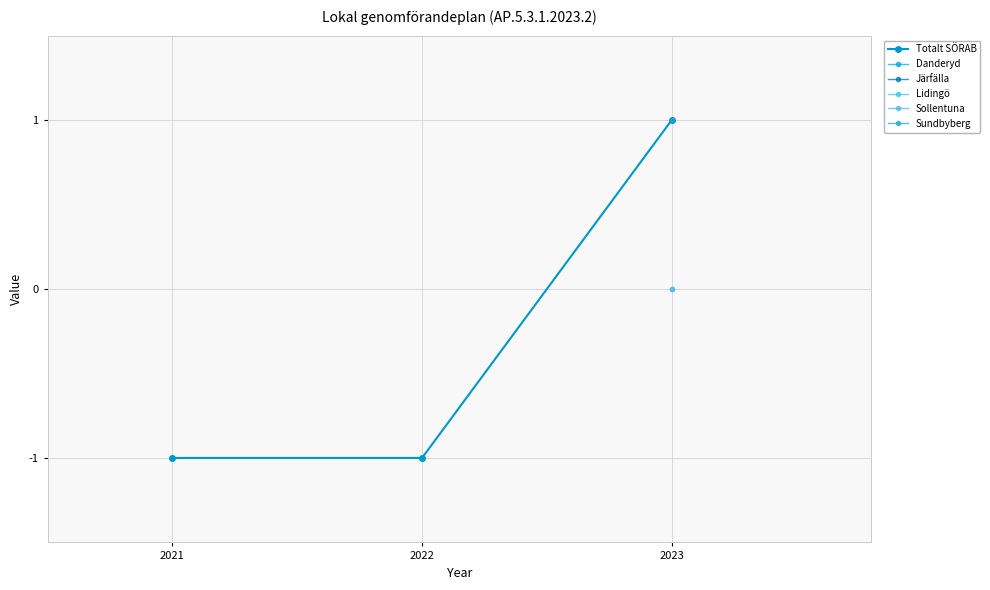

Rank the categories by value from highest to lowest.

2023, 2021, 2022